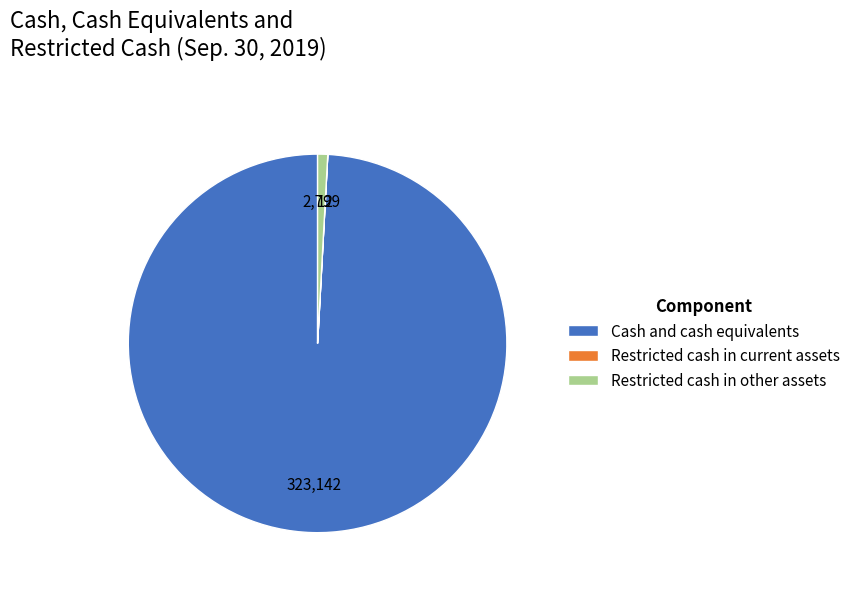

What is the largest slice in the pie chart?

Cash and cash equivalents